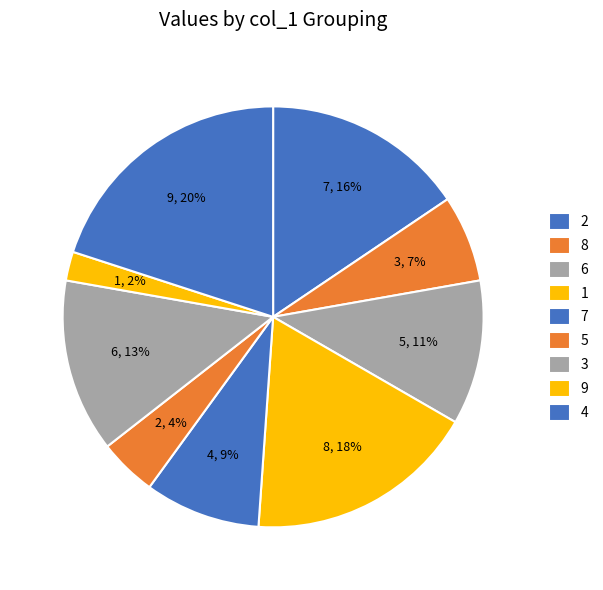

Approximately how many times larger is the value at 9 compared to 4?

0.1